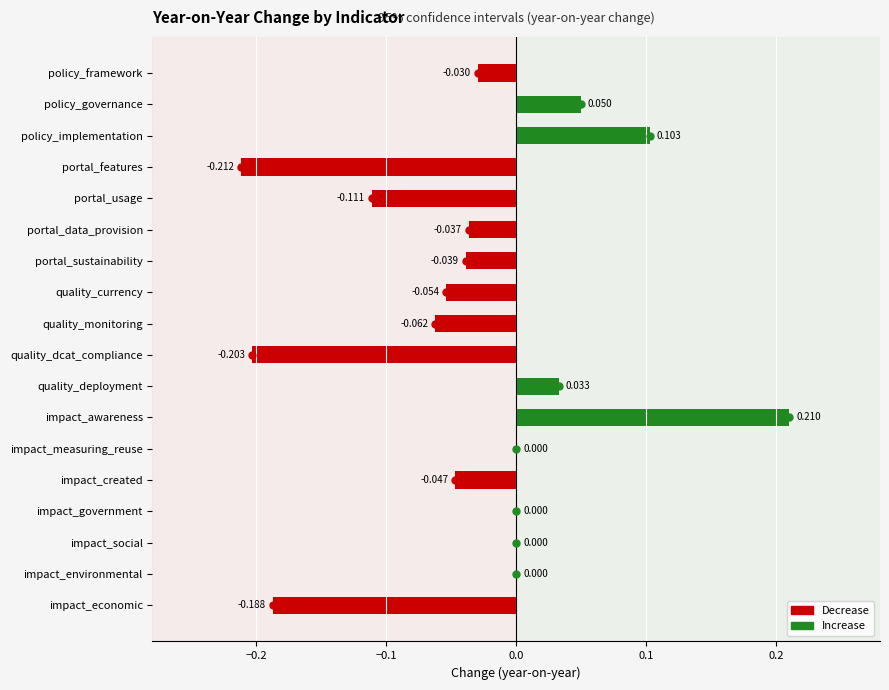

Which category has the highest value across all series?

impact_awareness